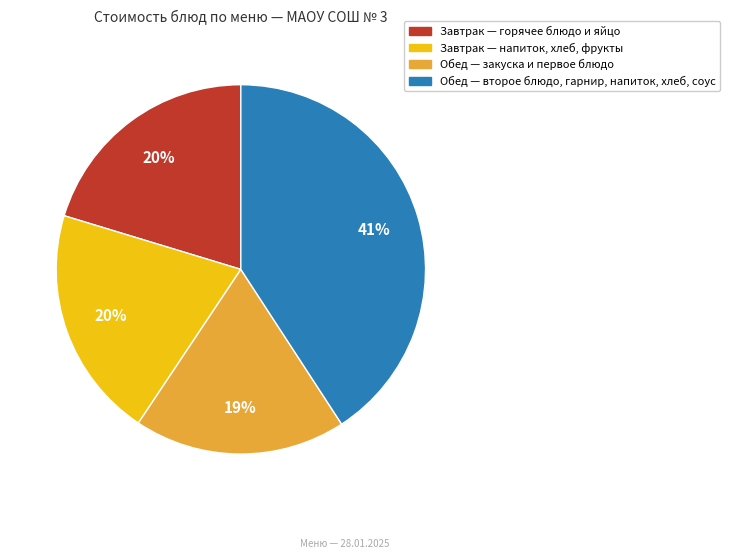

Does any single category account for the majority?

No